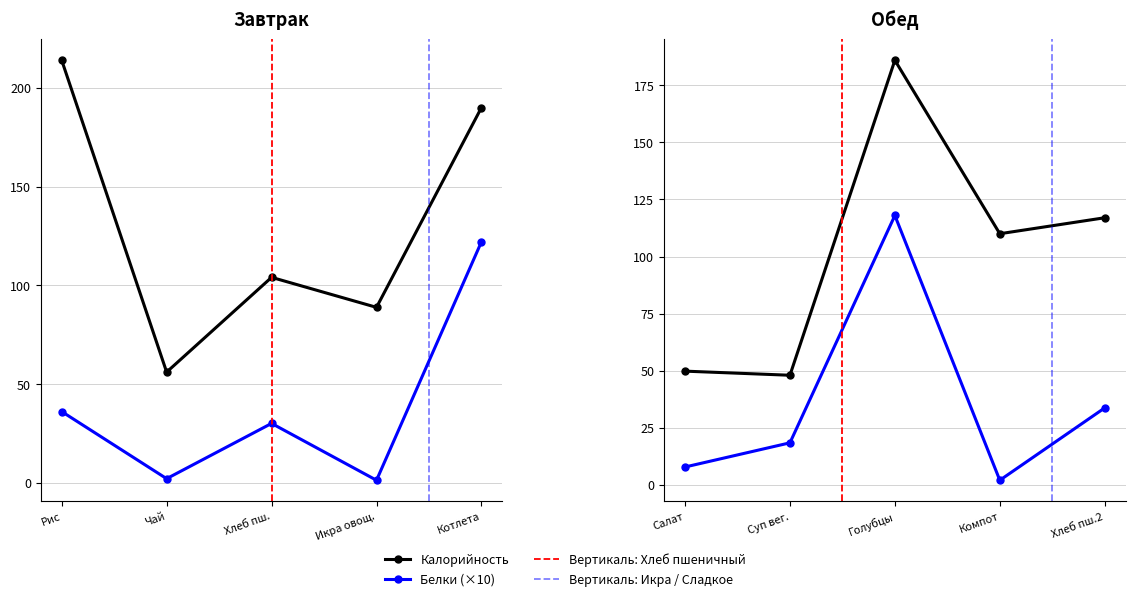

True or false: Белки and Калорийность intersect in this chart.

False